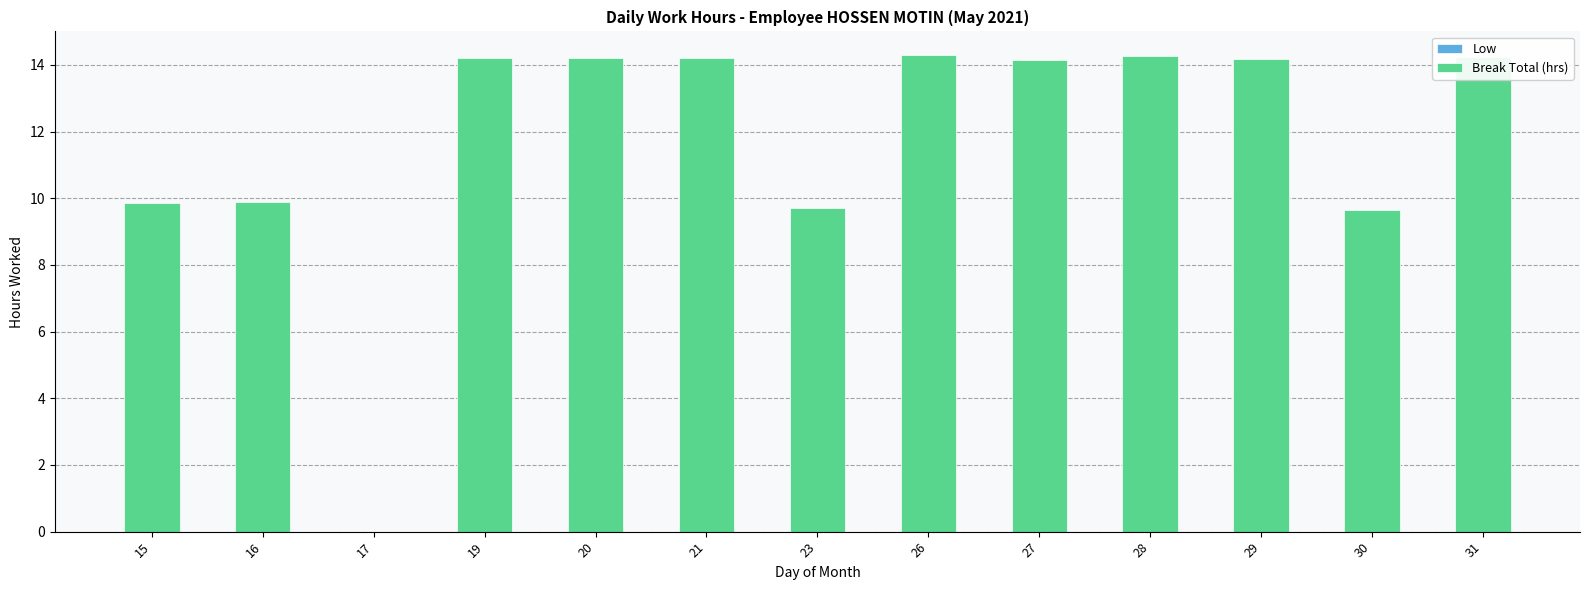

What is the sum of all values?

152.9